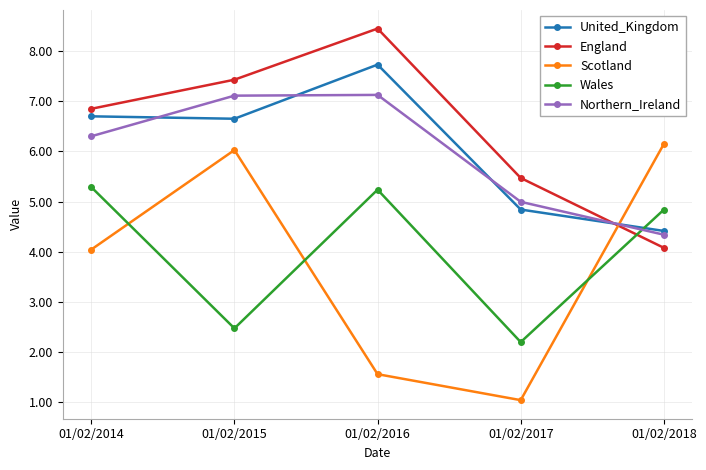

List the series in order of their peak value, lowest first.

Wales, Scotland, Northern_Ireland, United_Kingdom, England